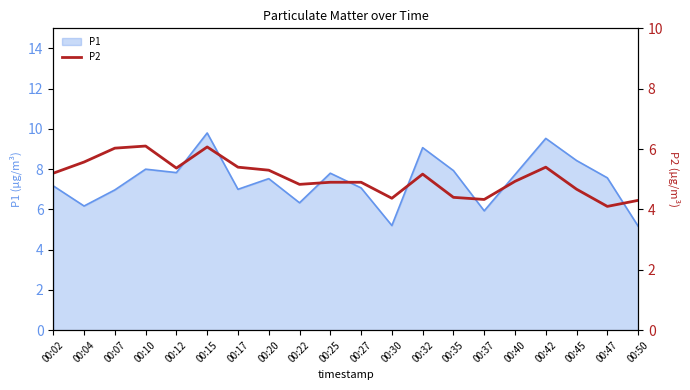

True or false: P1 has a value of 7.8 at 00:12.

True